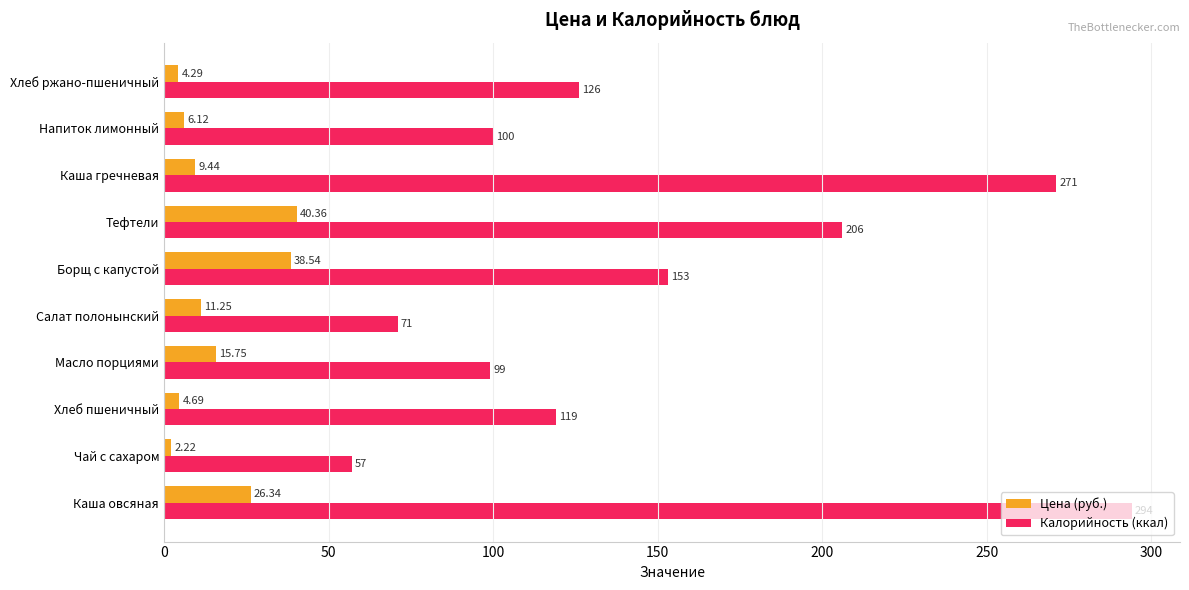

Which series changed the most between Напиток лимонный and Хлеб ржано-пшеничный?

Калорийность (ккал)